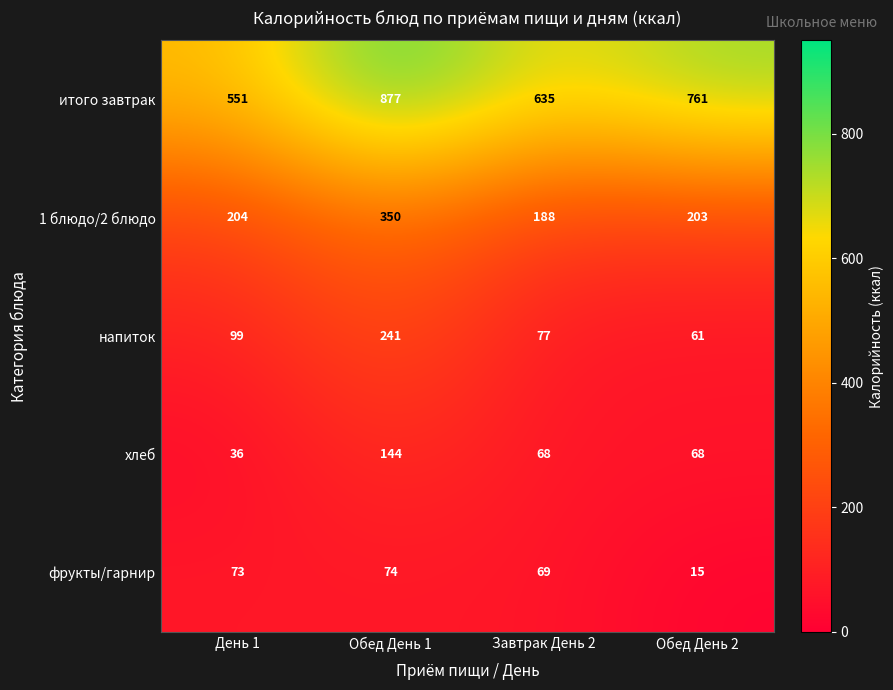

Where is итого завтрак nearest to the value 714?

Обед День 2